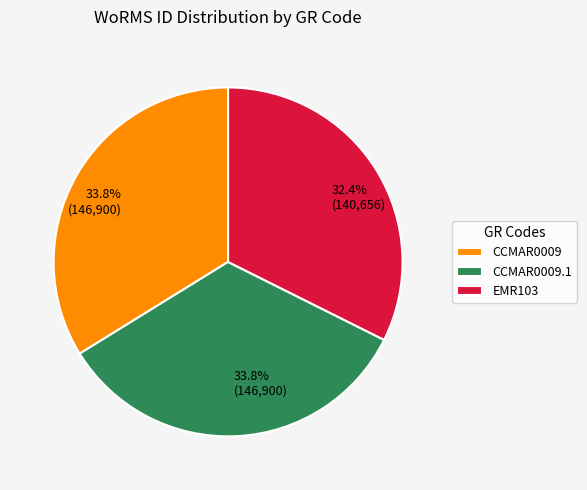

Combined, do CCMAR0009 and CCMAR0009.1 account for over 50%?

Yes